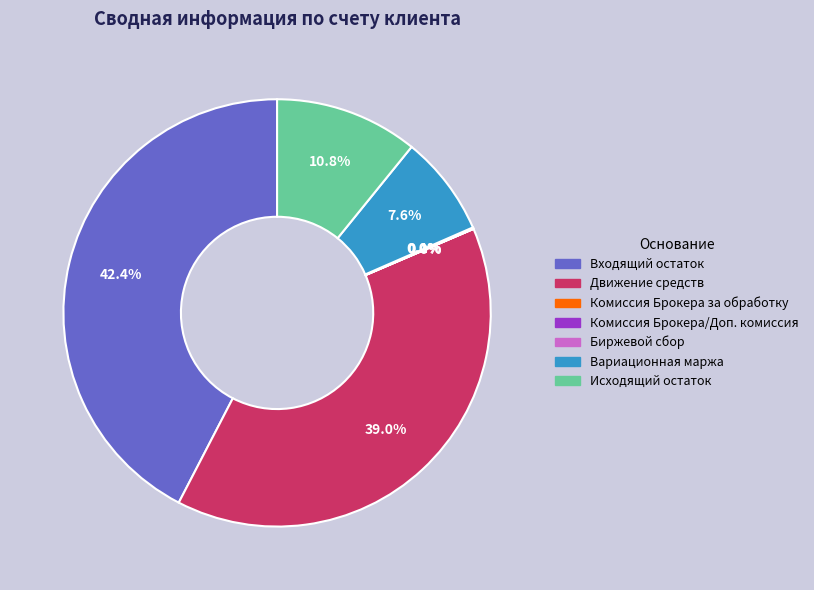

How much of the chart is everything except Исходящий остаток?

89.2%